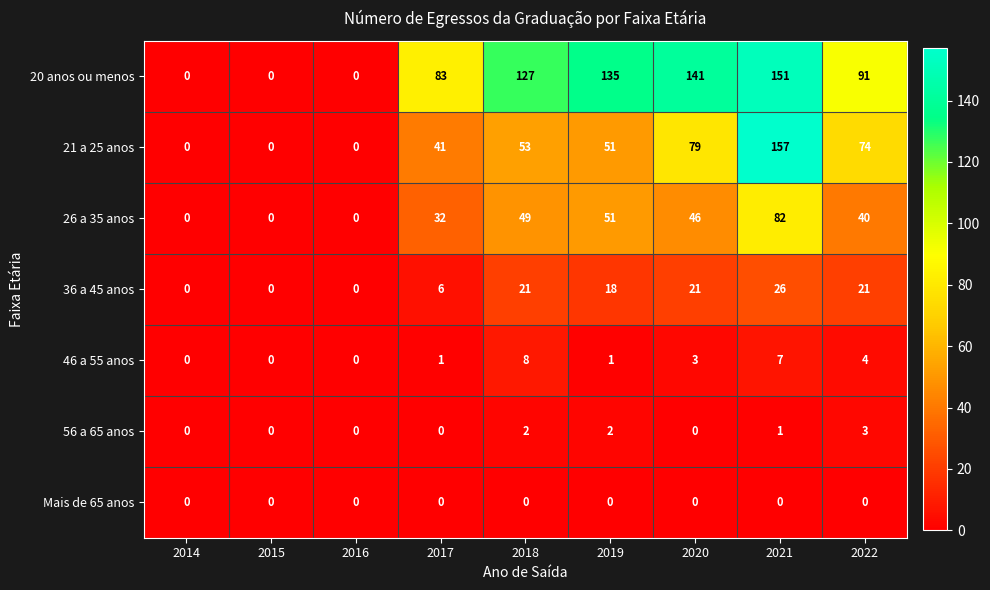

Rank the series by their maximum value, from highest to lowest.

21 a 25 anos, 20 anos ou menos, 26 a 35 anos, 36 a 45 anos, 46 a 55 anos, 56 a 65 anos, Mais de 65 anos